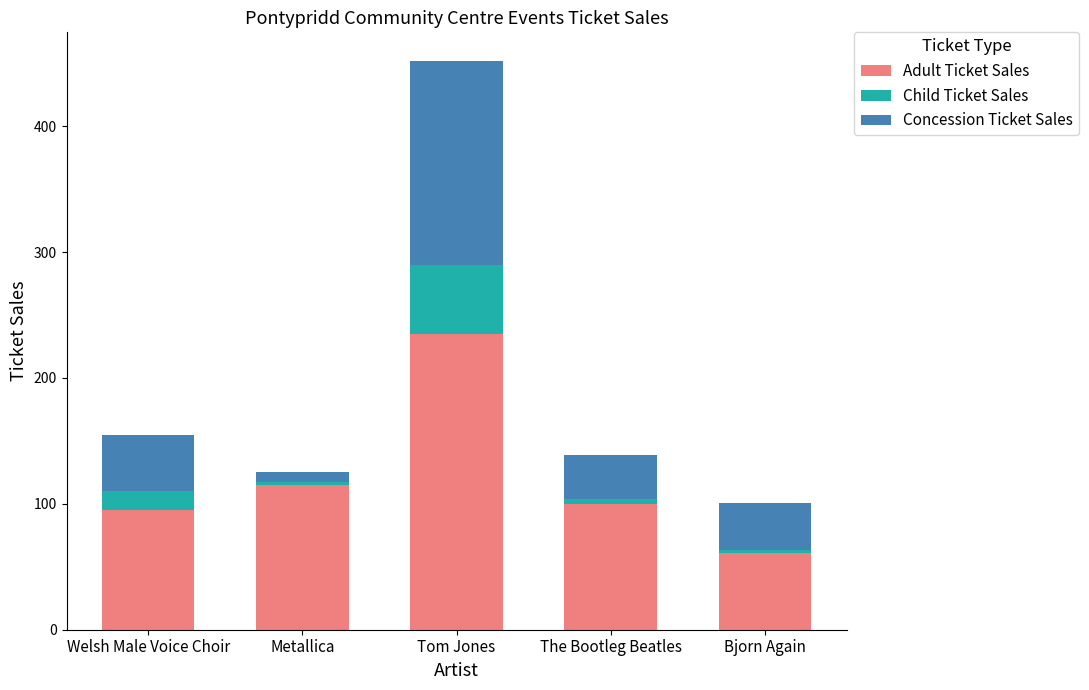

What is the difference between the maximum and minimum values in the Adult Ticket Sales series?

174